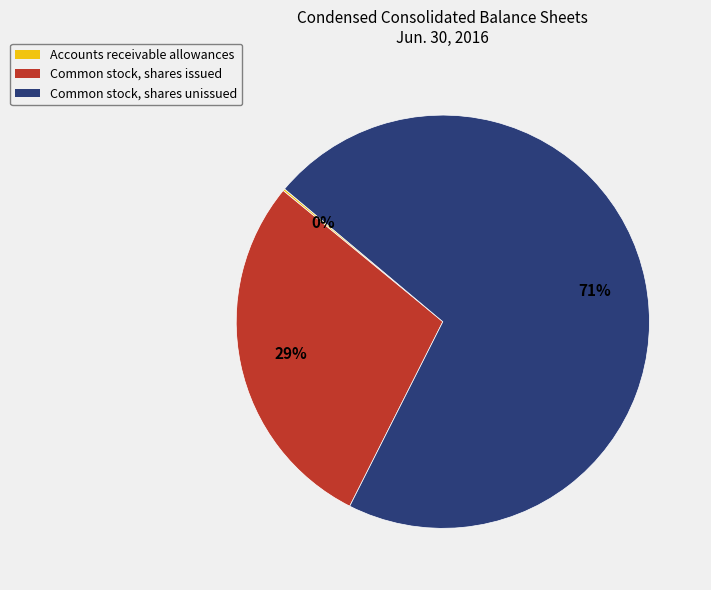

Is there a majority slice in this chart?

Yes